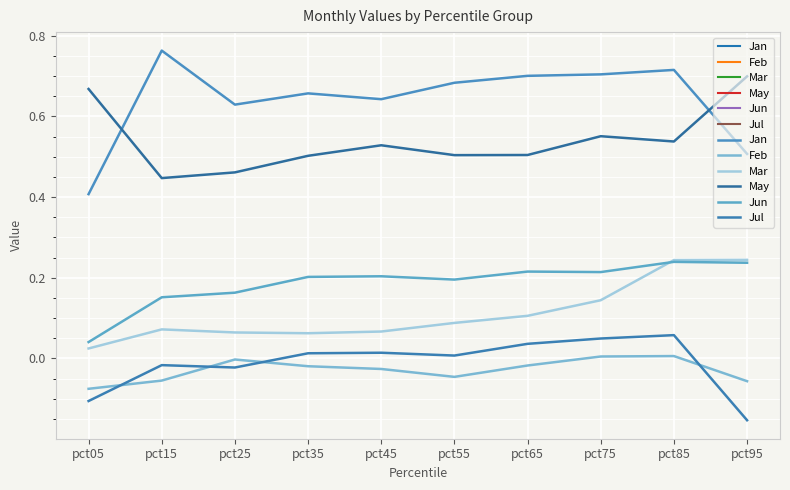

How many lines are shown in the chart?

6